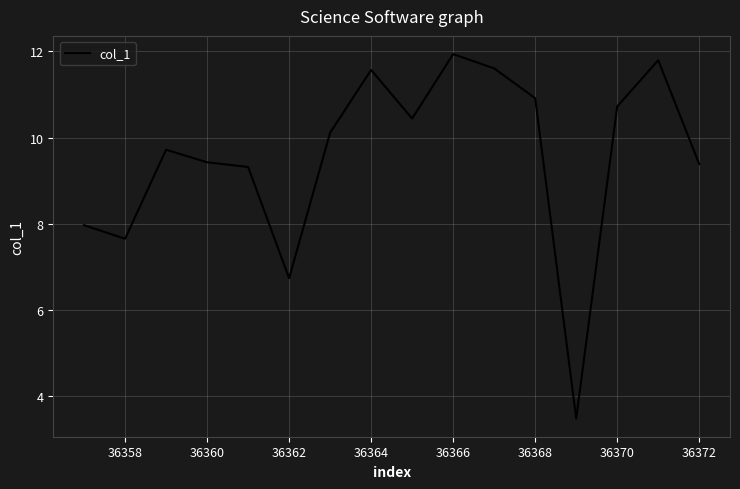

What is the maximum value shown in the chart?

11.9